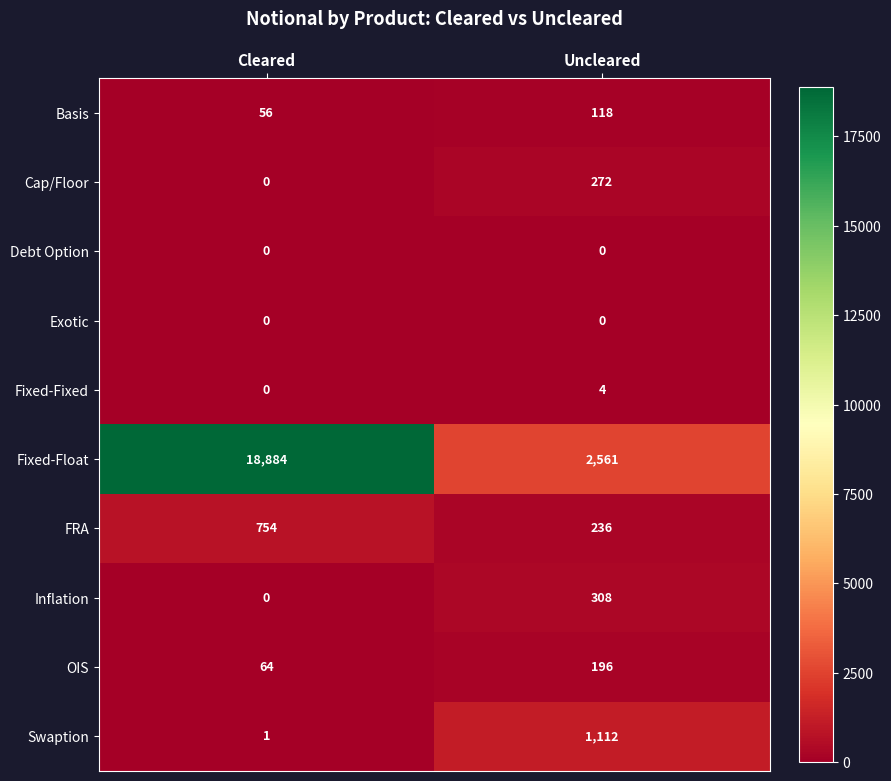

Reading right to left, transcribe all the data shown in this chart.

Basis: 118	56
Cap/Floor: 272	0
Debt Option: 0	0
Exotic: 0	0
Fixed-Fixed: 4	0
Fixed-Float: 2561	18884
FRA: 236	754
Inflation: 308	0
OIS: 196	64
Swaption: 1112	1